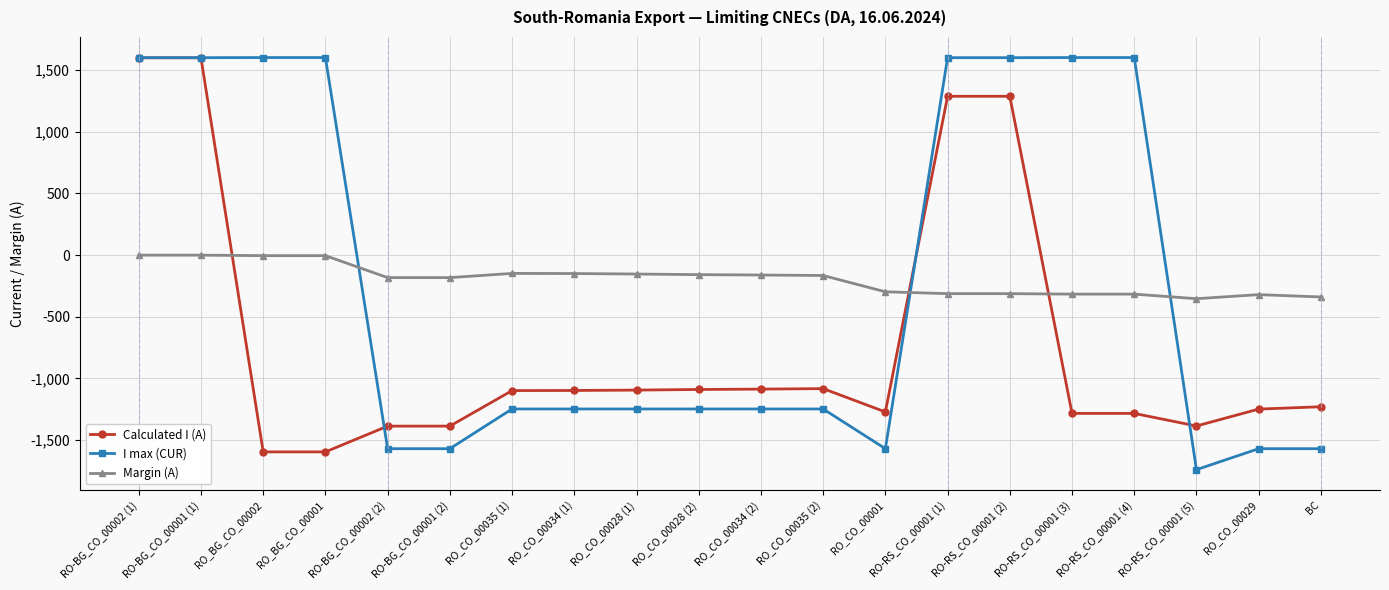

What position from the right is RO_CO_00029?

2